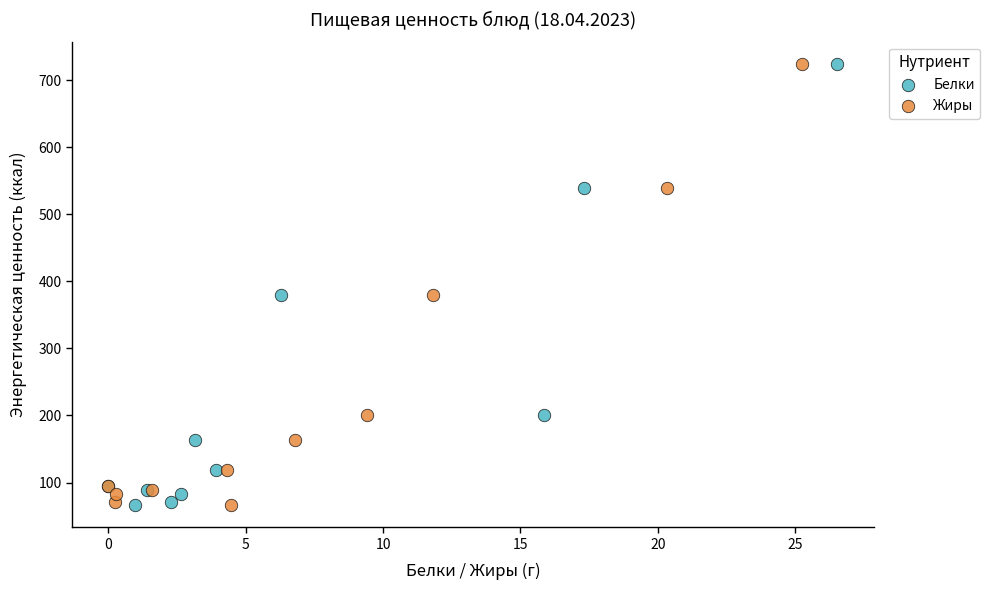

What are all the series names shown in the legend?

Белки, Жиры